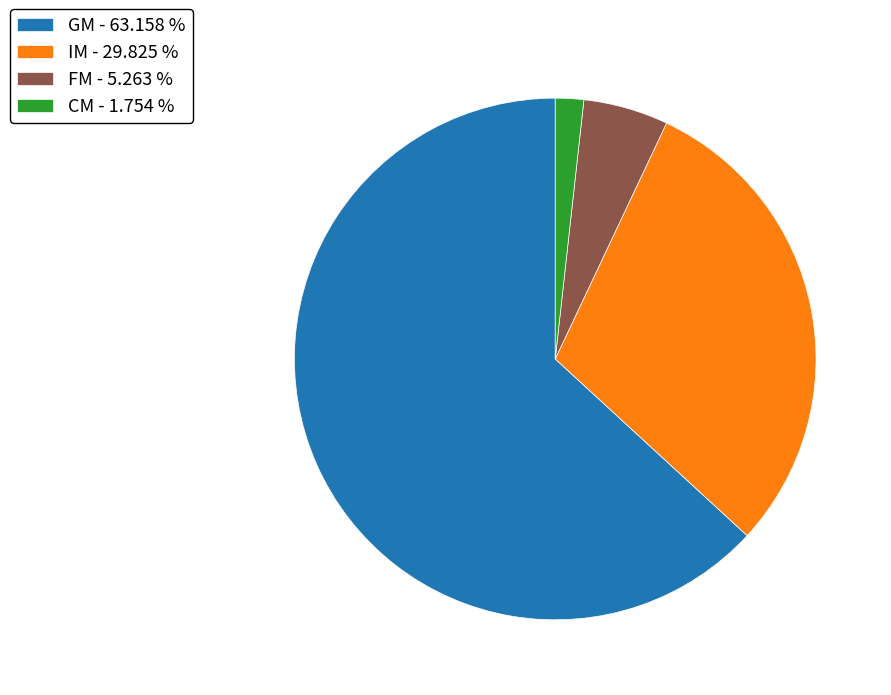

Does GM account for over 50% of the chart?

Yes